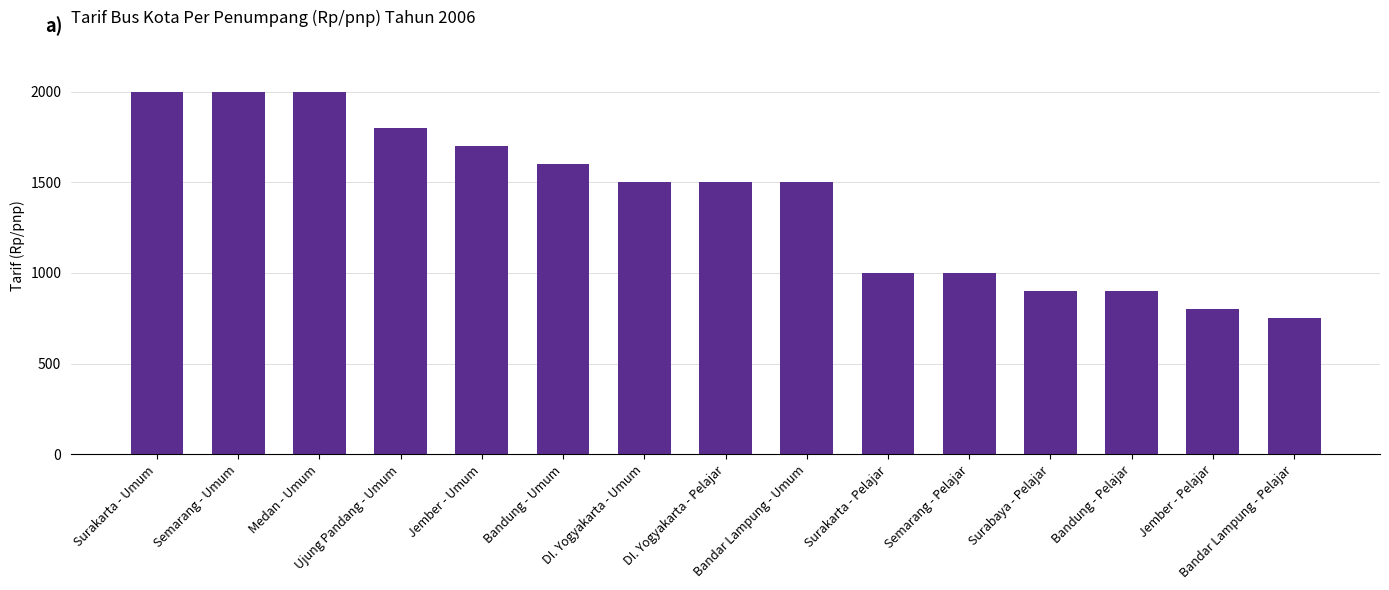

What is the label of the 10th bar from the right?

Bandung - Umum